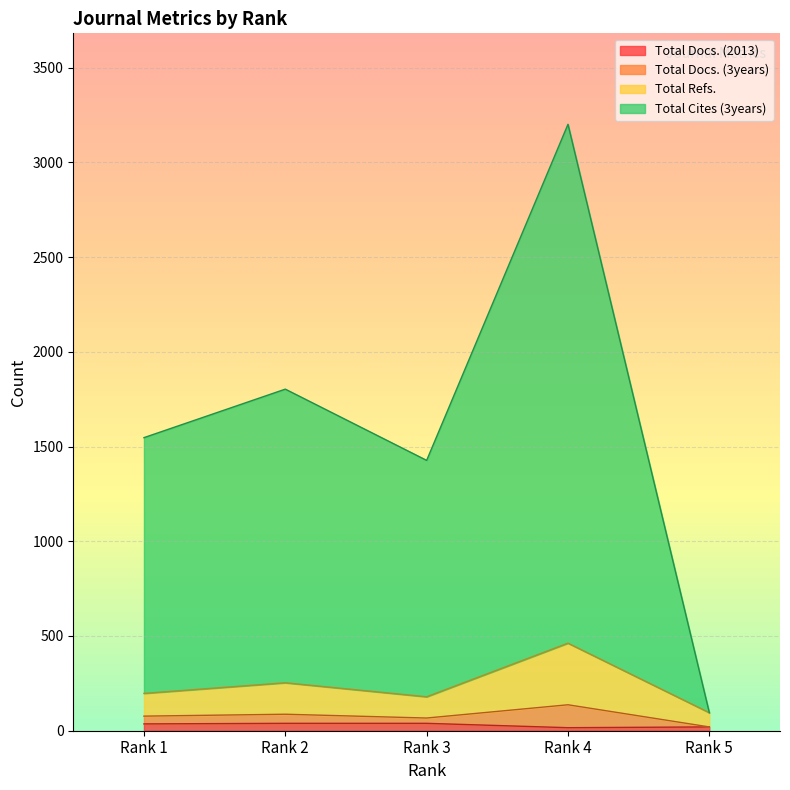

What is the difference between the maximum and minimum values in the Total Cites (3years) series?

3106